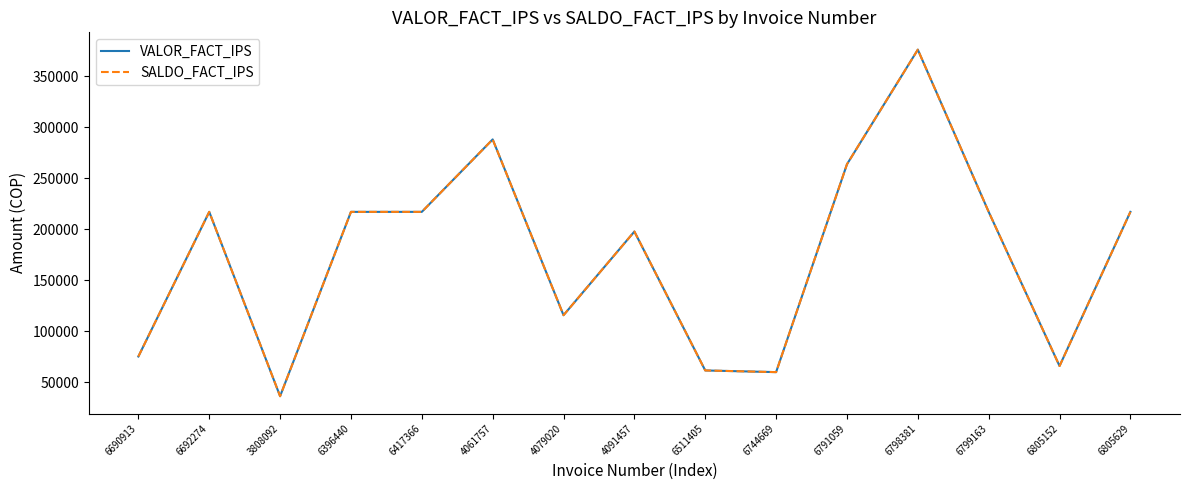

The SALDO_FACT_IPS series shows 216994 at 6396440. True or false?

True